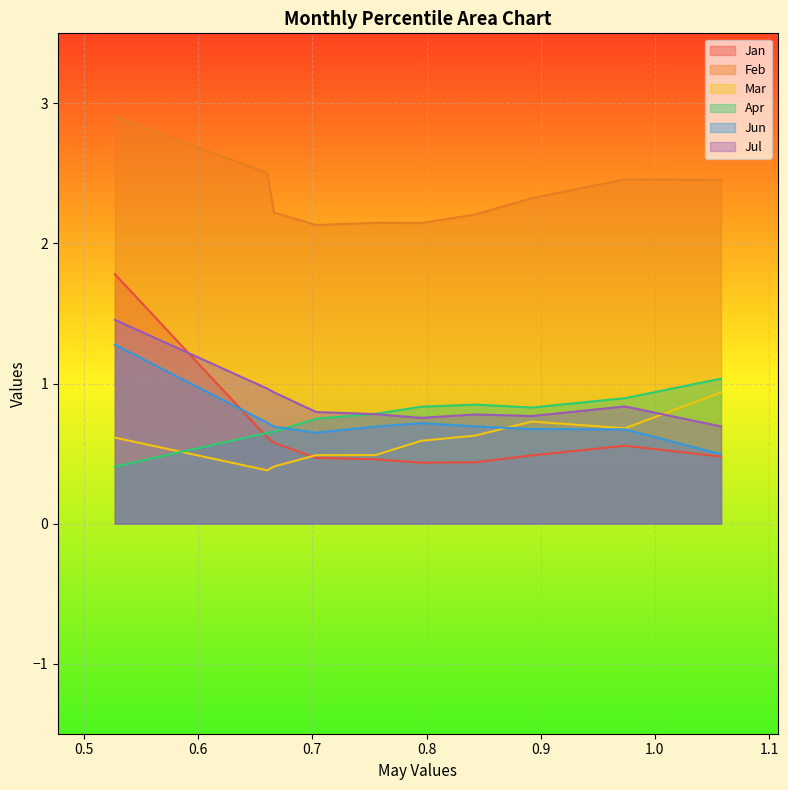

Is the value of Jun at pct15 greater than the value of Jan at pct55?

Yes